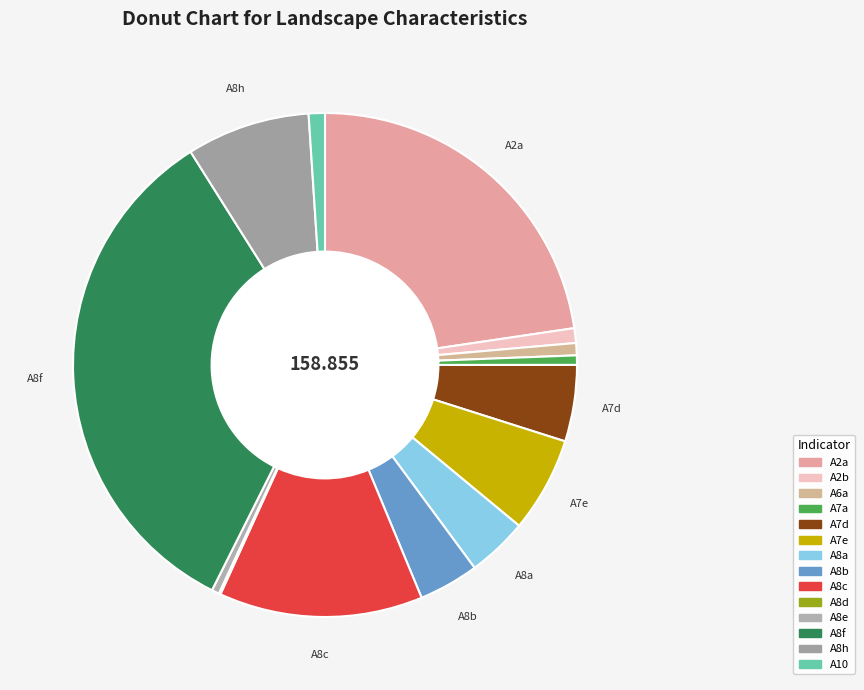

How many segments does this pie chart have?

14